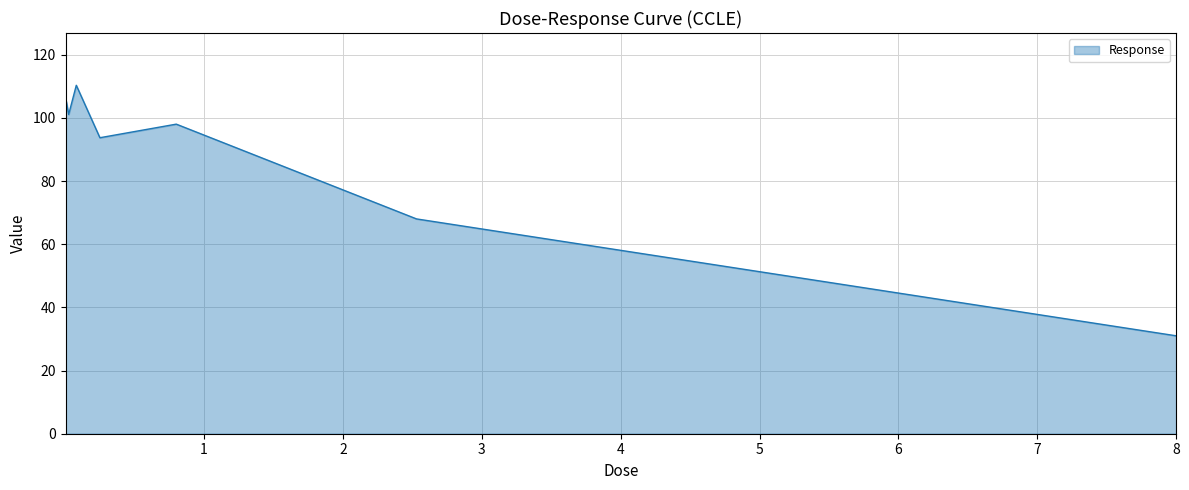

True or false: there are more than 0 points higher than both neighbors.

True